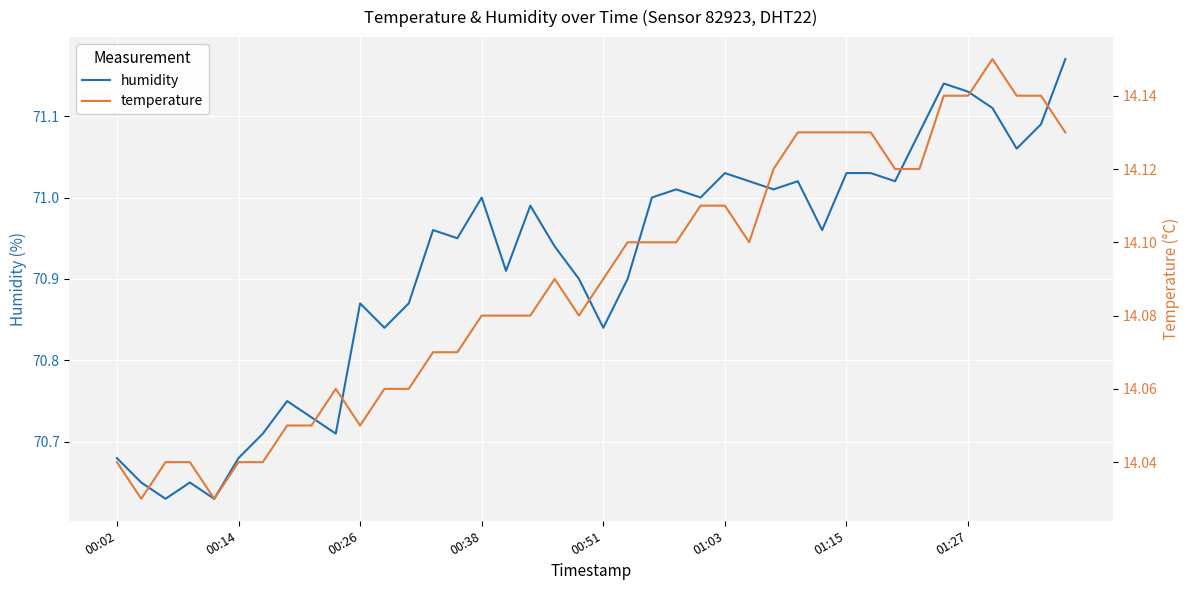

The value of temperature at 33 is 8.5. True or false?

False